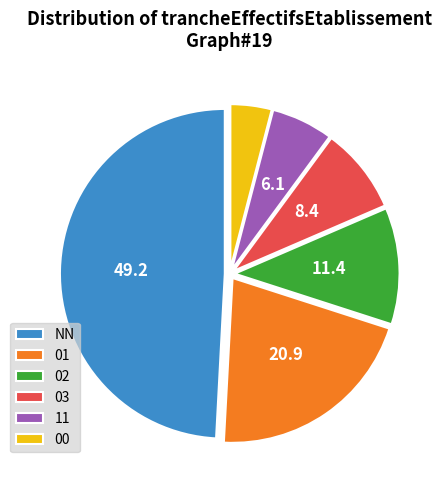

Approximately how many times larger is the value at 01 compared to 11?

3.4